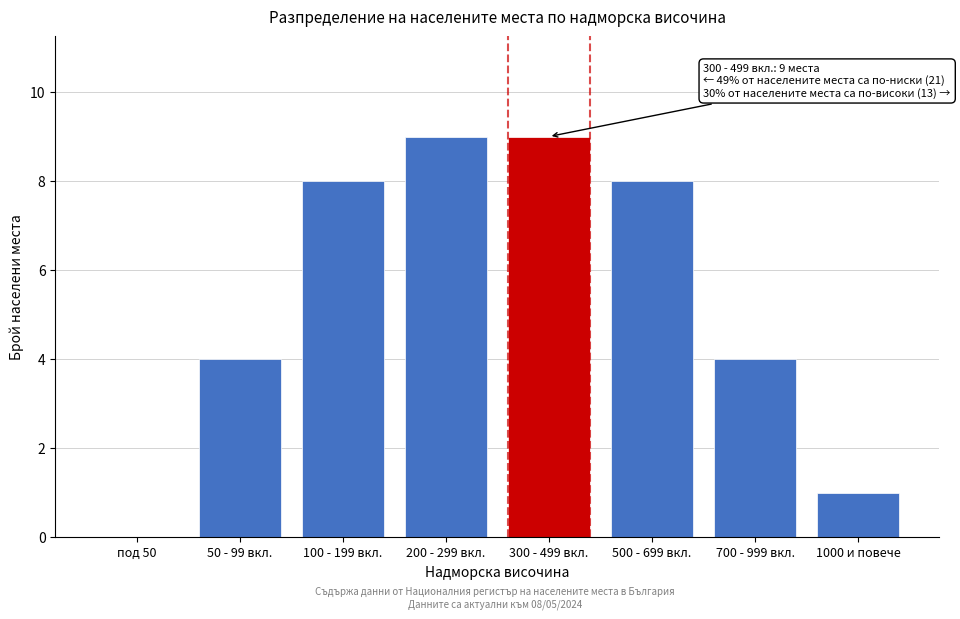

Reading left to right, what are all the values shown in this chart?

под 50=0	50 - 99 вкл.=4	100 - 199 вкл.=8	200 - 299 вкл.=9	300 - 499 вкл.=9	500 - 699 вкл.=8	700 - 999 вкл.=4	1000 и повече=1